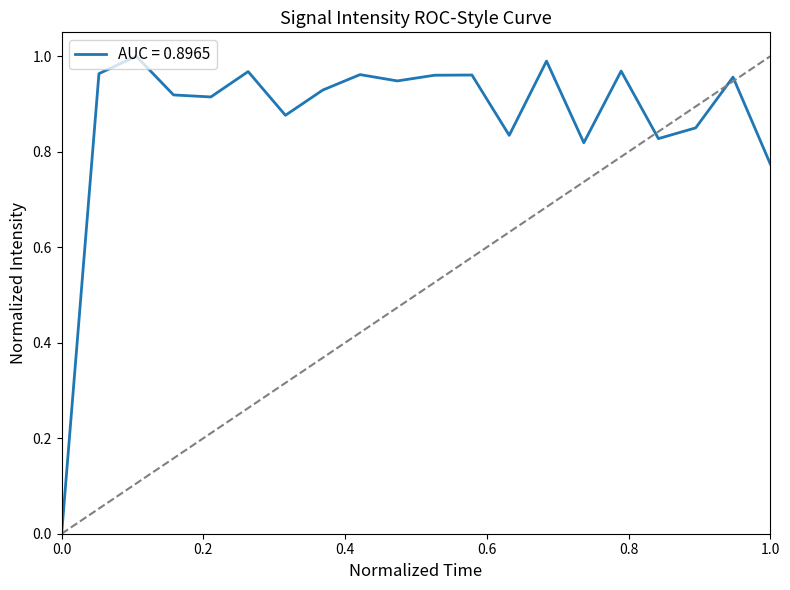

How many interior local peaks (higher than both neighbors) does the data have?

7